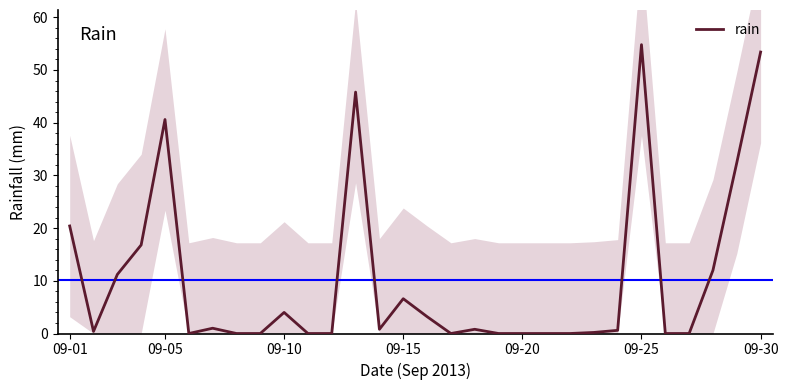

Count the number of categories in the chart.

30